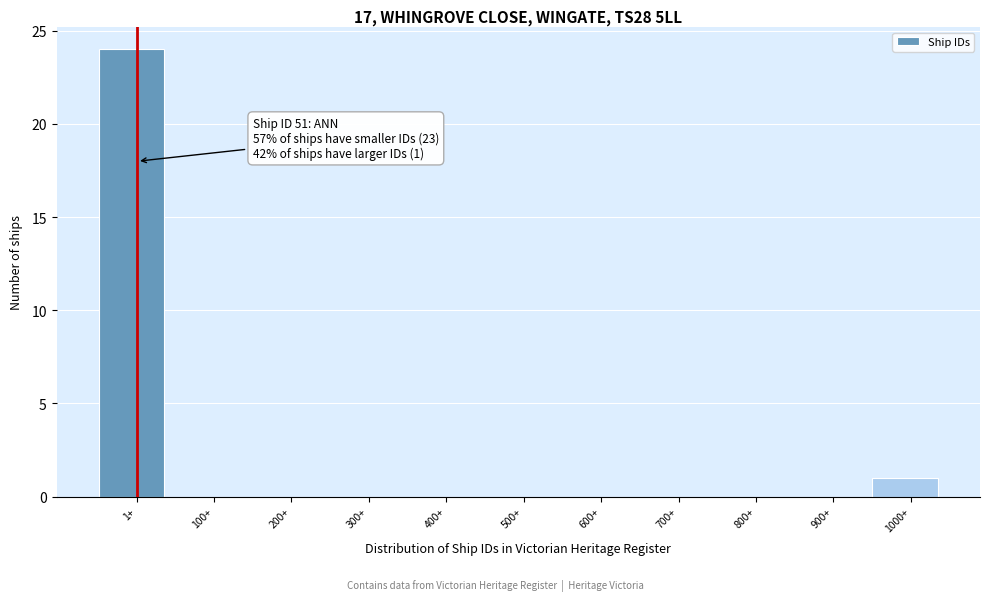

Reading left to right, transcribe all the data shown in this chart.

1+=24	100+=0	200+=0	300+=0	400+=0	500+=0	600+=0	700+=0	800+=0	900+=0	1000+=1